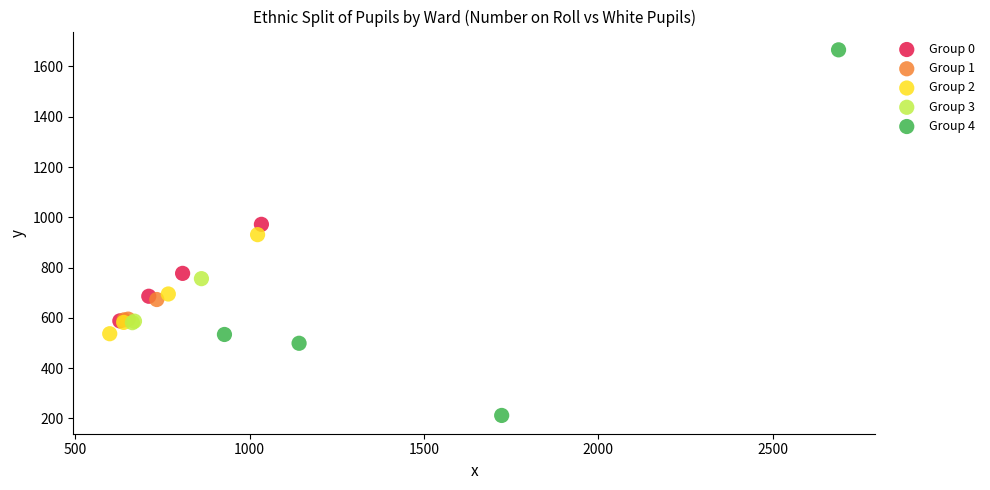

Which series has the widest spread of Y values?

Group 4